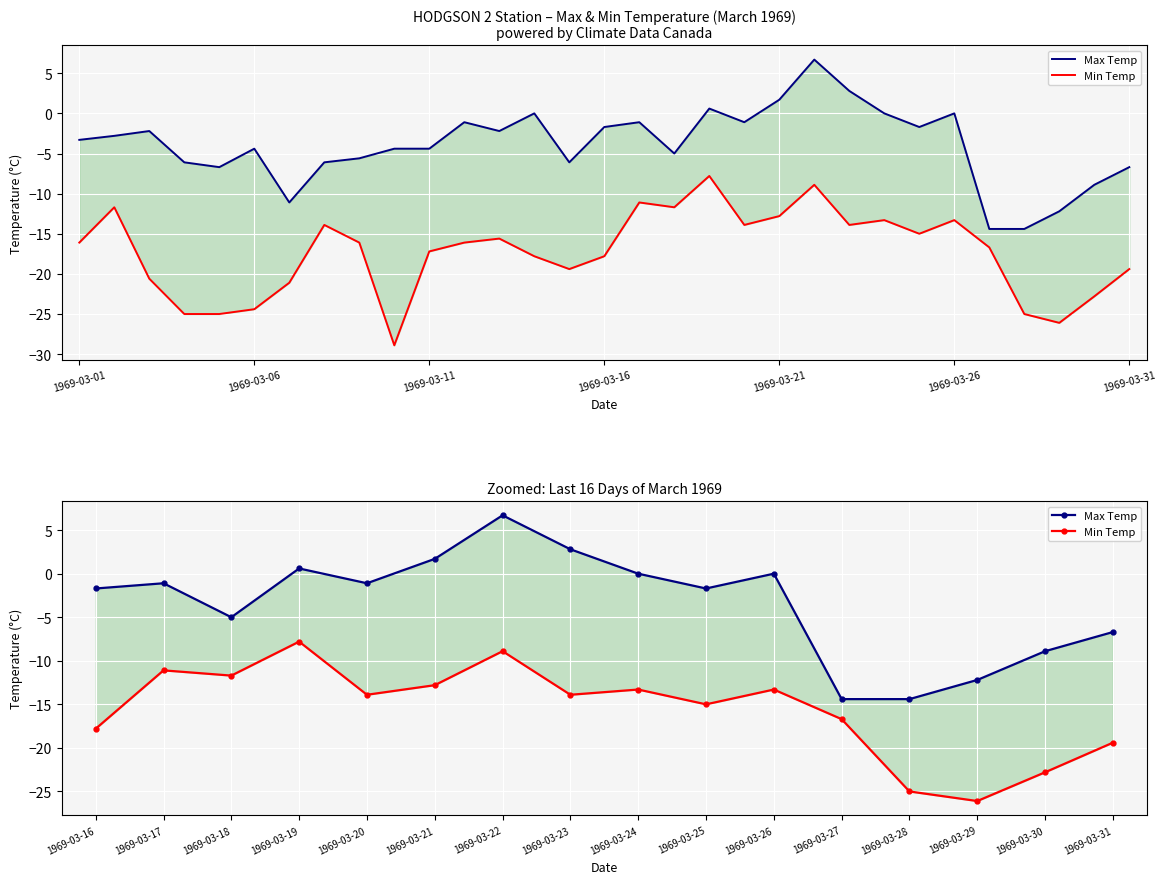

How many lines are shown in the chart?

2